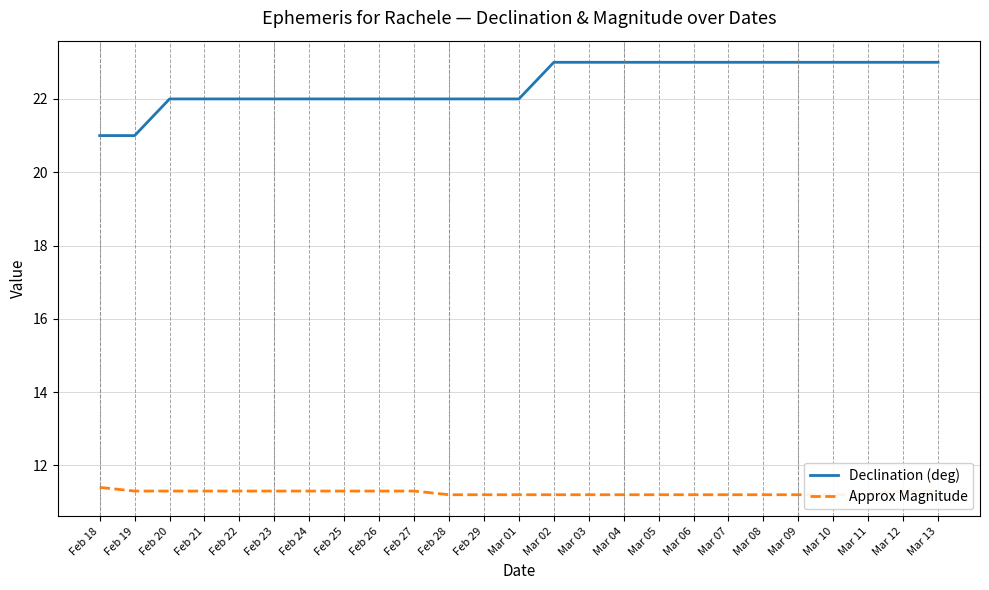

What is the maximum value shown in the chart?

23.0